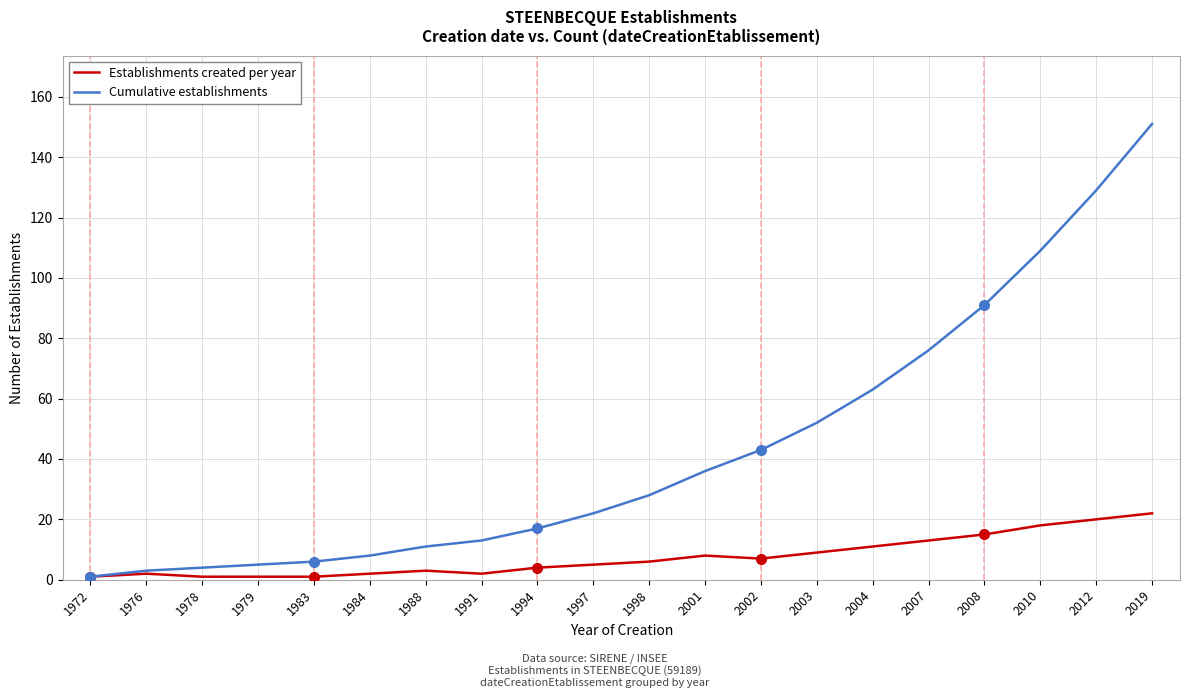

At which category is the sum across all series the highest?

2019